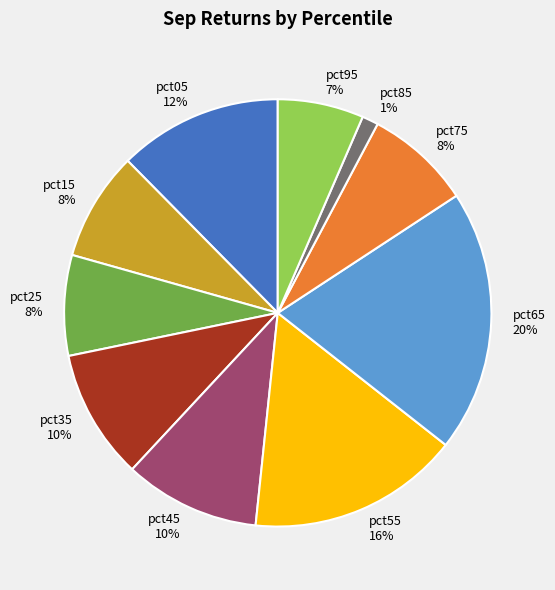

Which category has the smallest portion of the pie?

pct85